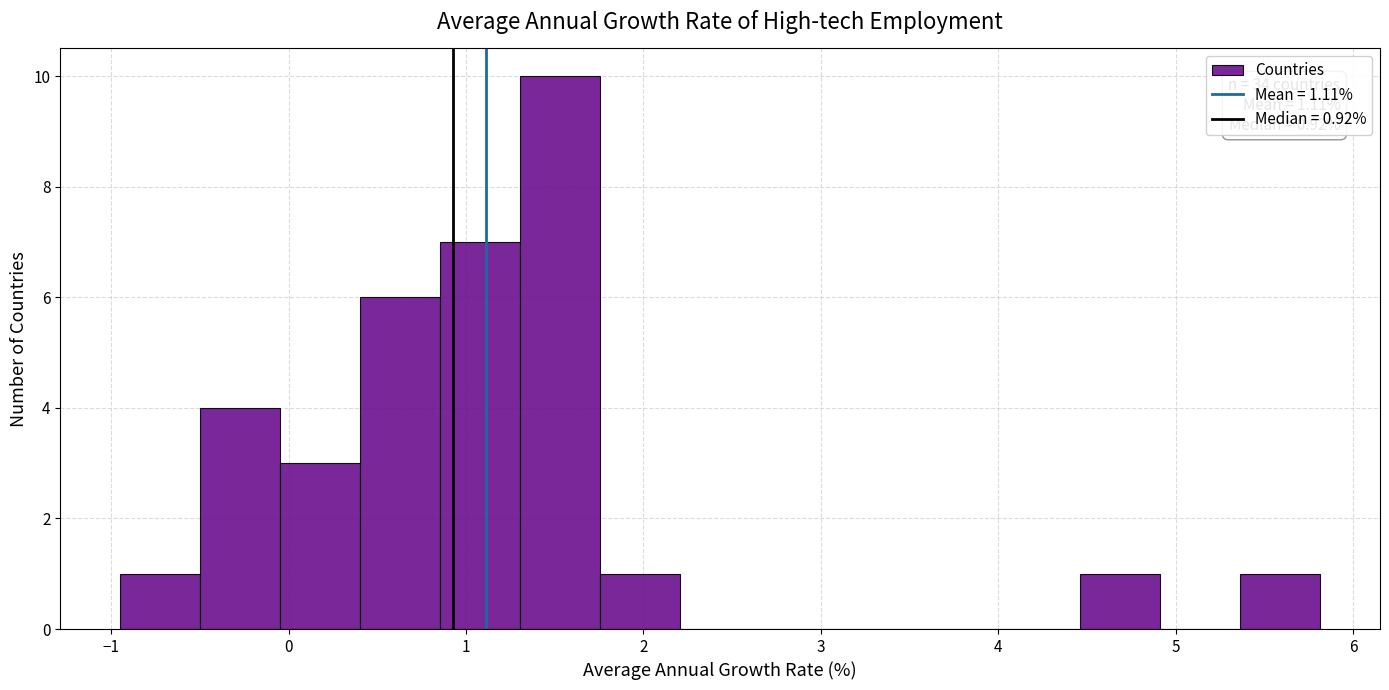

Over which range of the x-axis is the bar tallest?

1.3 to 1.8